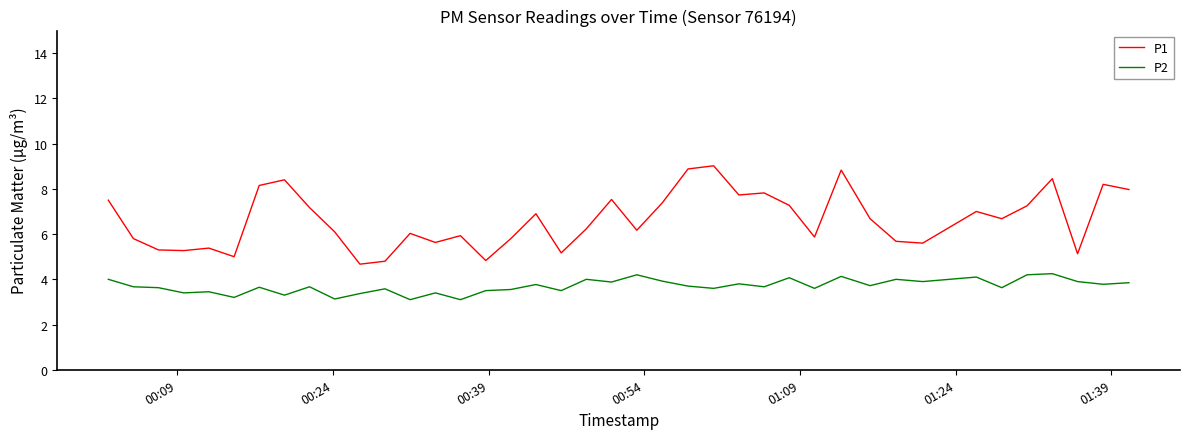

What is the difference between the second highest and minimum values in the P2 series?

1.1